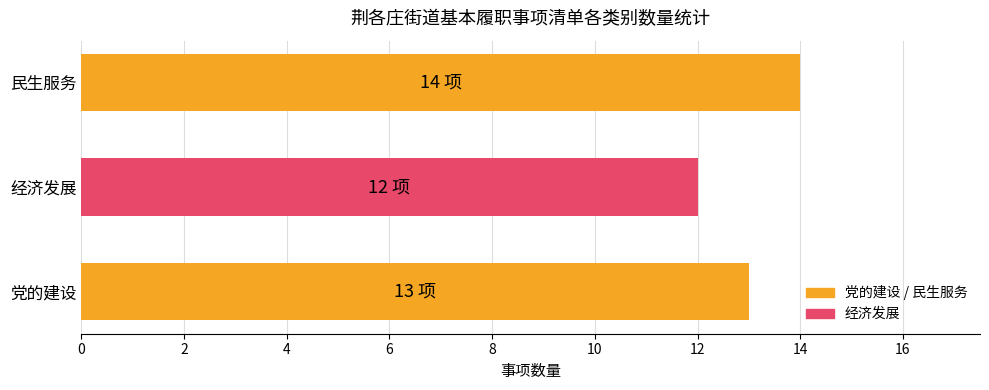

The chart shows a value of 19 at 党的建设. True or false?

False